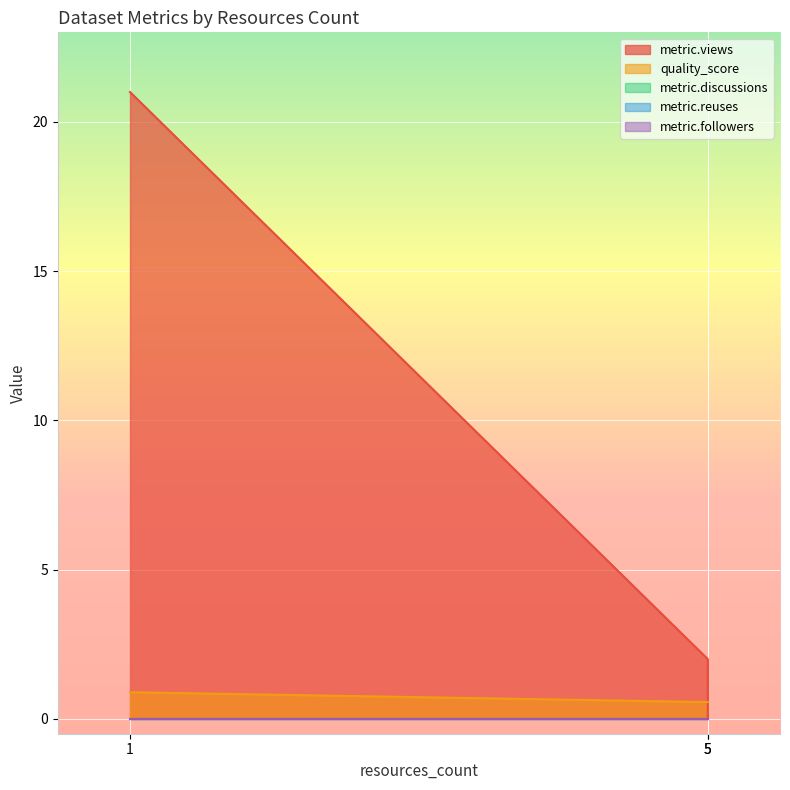

What is the value of the metric.views point at the 1st from the left?

21.0